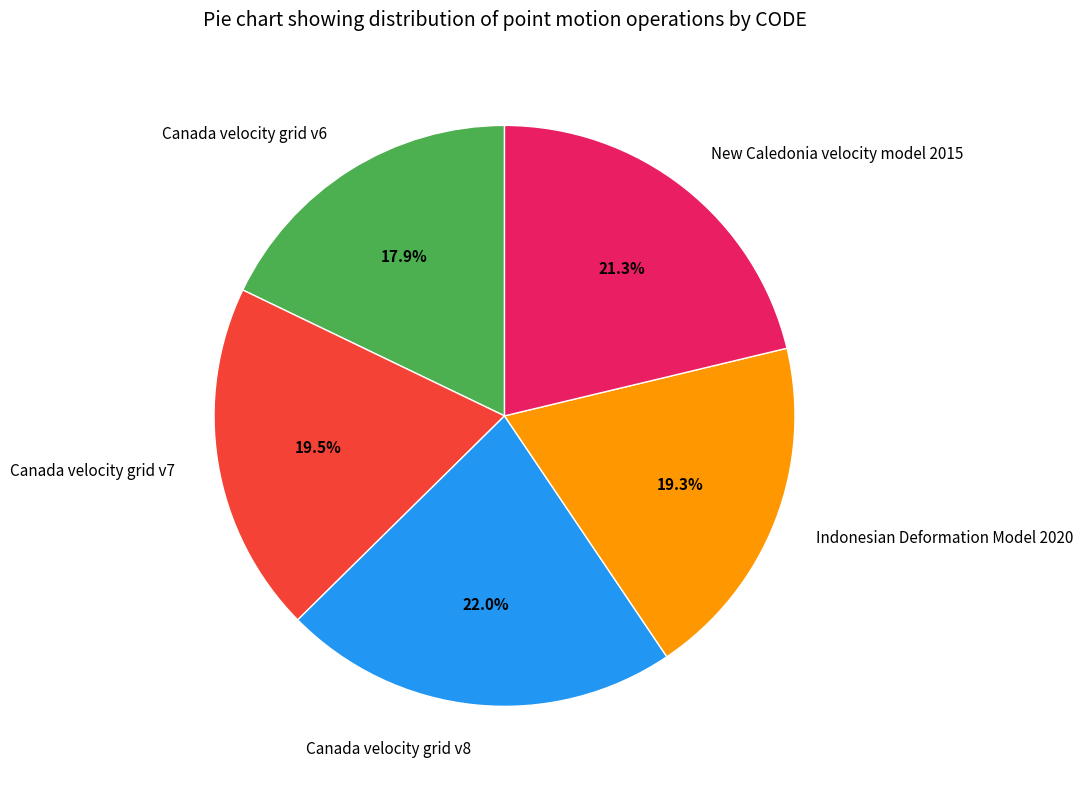

Approximately how many times larger is the value at Canada velocity grid v6 compared to Indonesian Deformation Model 2020?

0.9